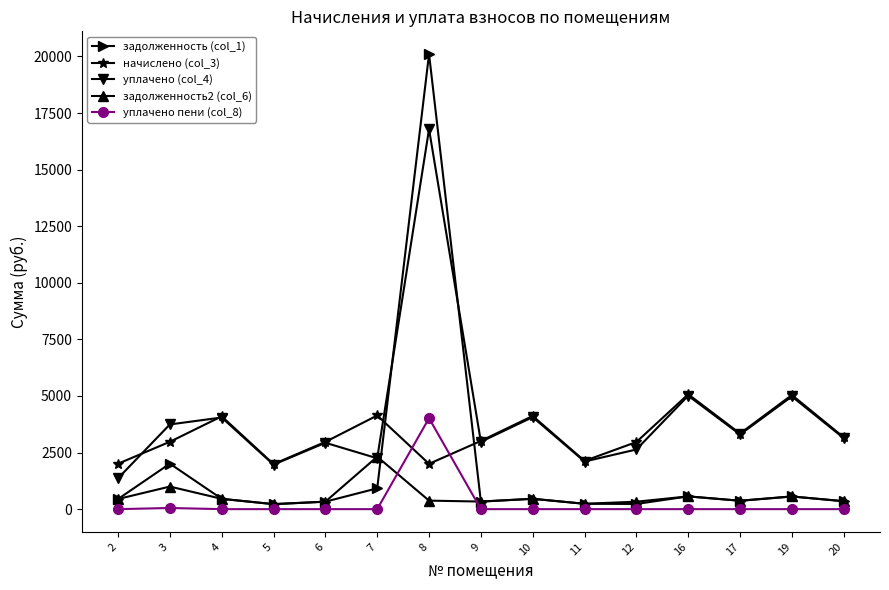

The начислено (col_3) series shows 930.7 at 9. True or false?

False